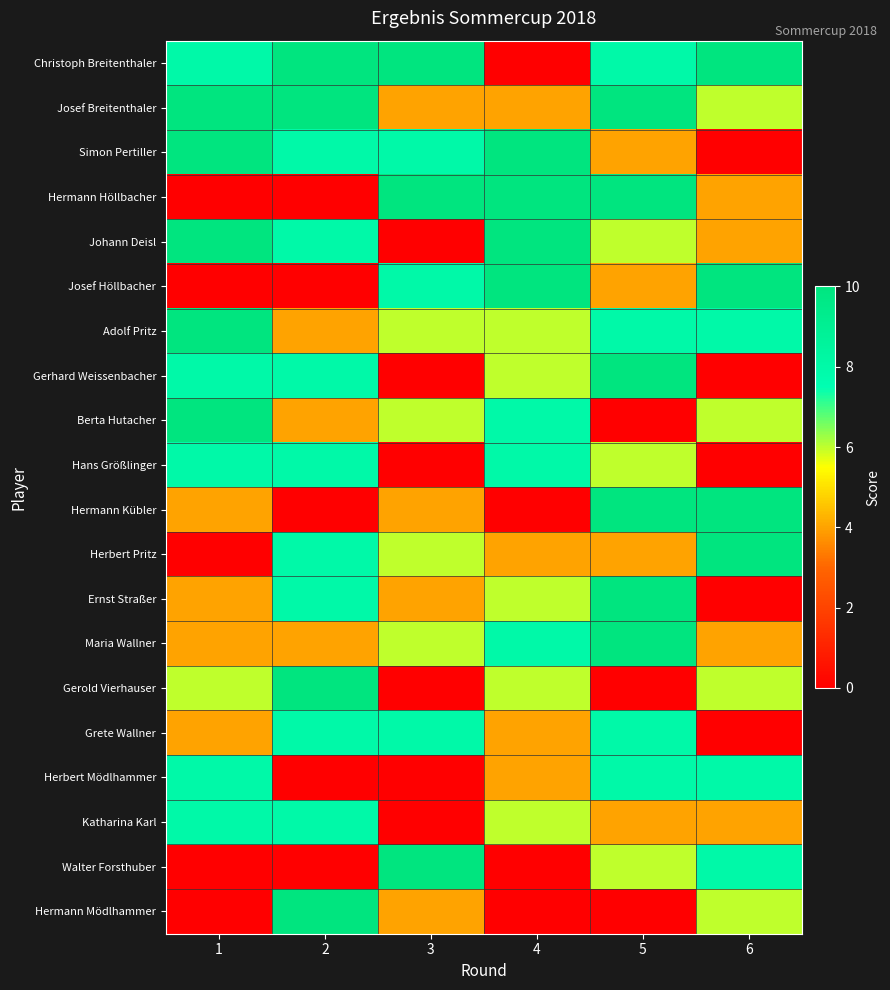

What is the spread (max minus min) of values at 2?

10